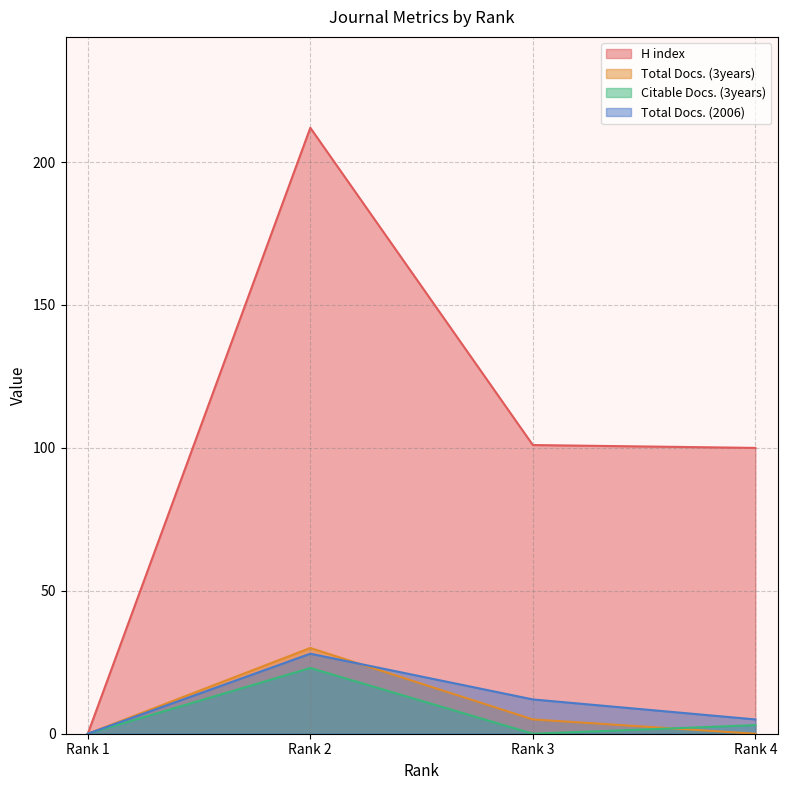

Reading left to right, list all the values displayed in this chart.

H index: 0	212	101	100
Total Docs. (3years): 0	30	5	0
Citable Docs. (3years): 0	23	0	3
Total Docs. (2006): 0	28	12	5